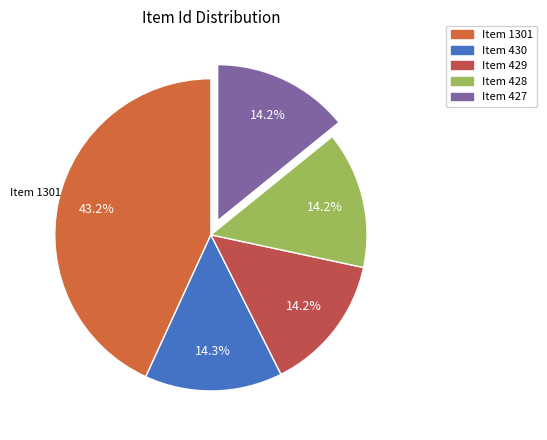

What percentage is the Item 1301 slice, to the nearest percent?

43%